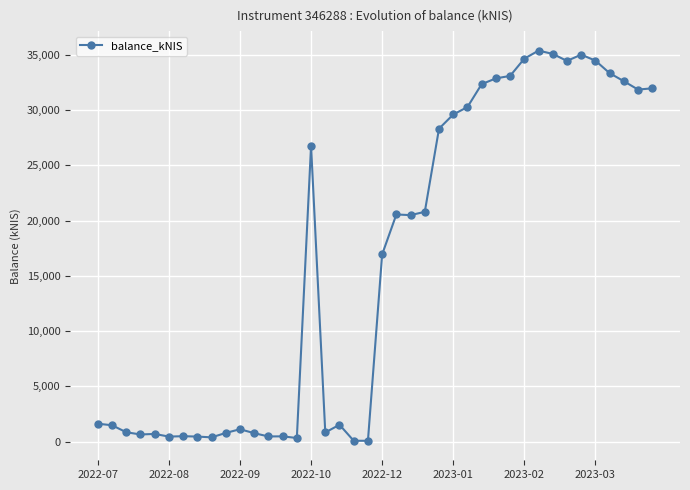

True or false: there are more than 0 points higher than both neighbors.

True